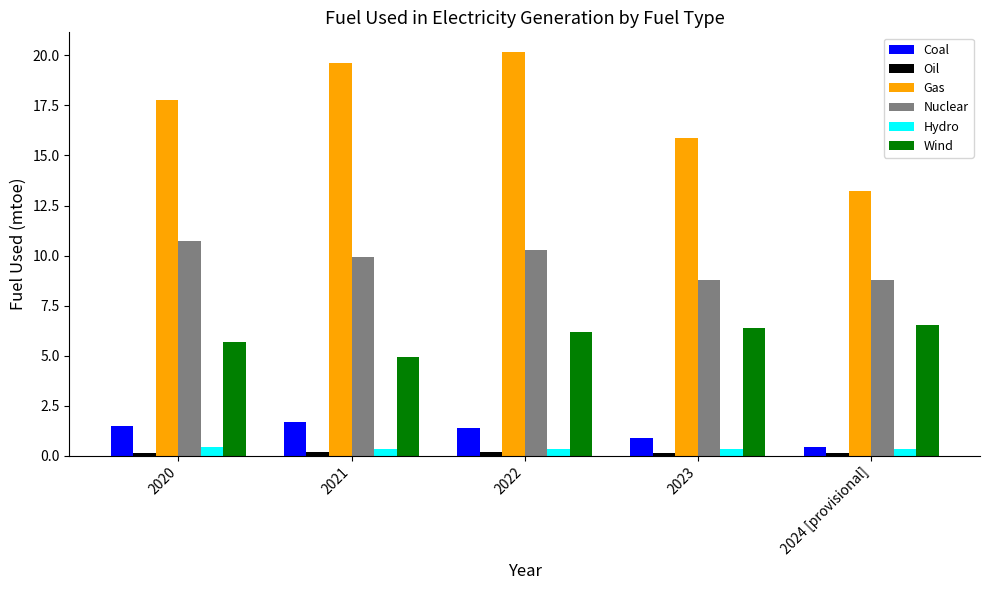

Which series has the largest range (max minus min)?

Gas